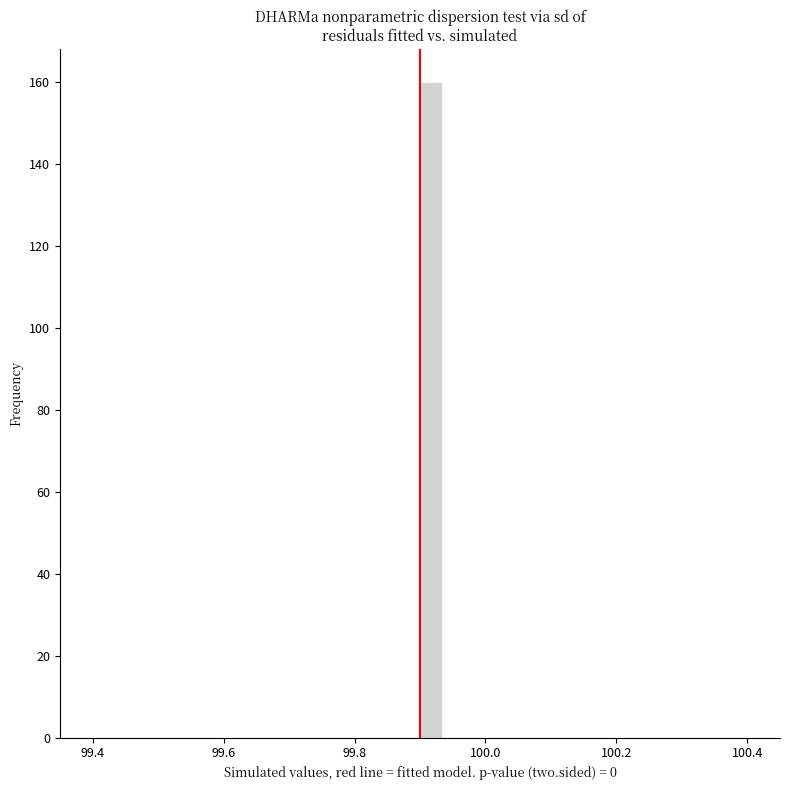

Read against the x-axis, roughly where is the centre of the tallest bar?

99.92